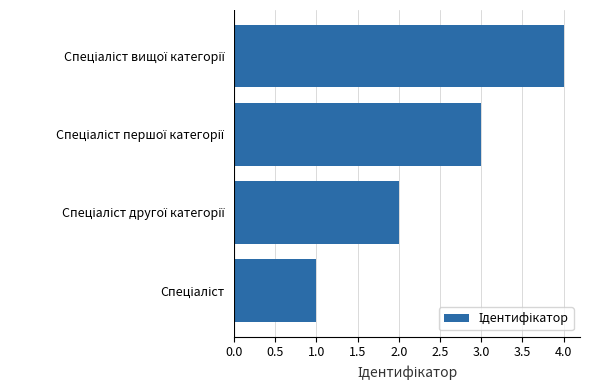

What is the difference between the maximum and minimum values?

3